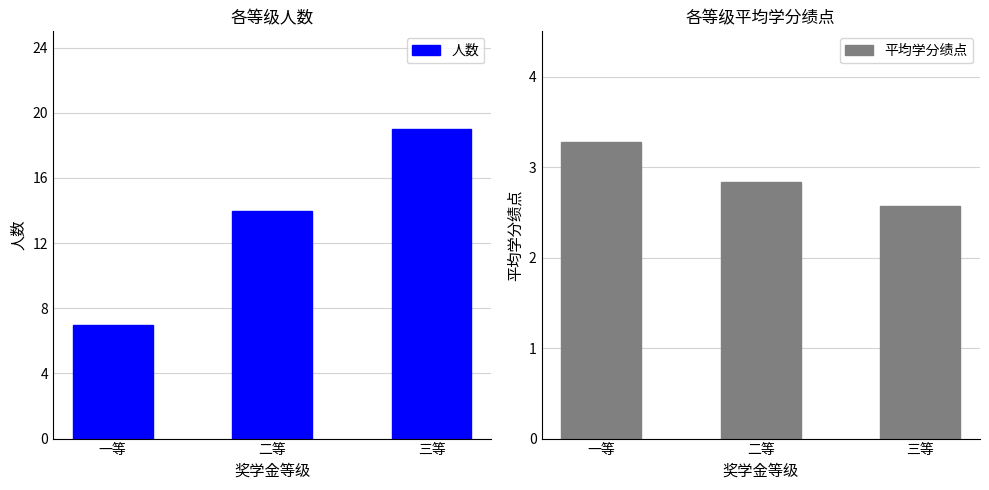

What is the maximum value shown in the chart?

19.0